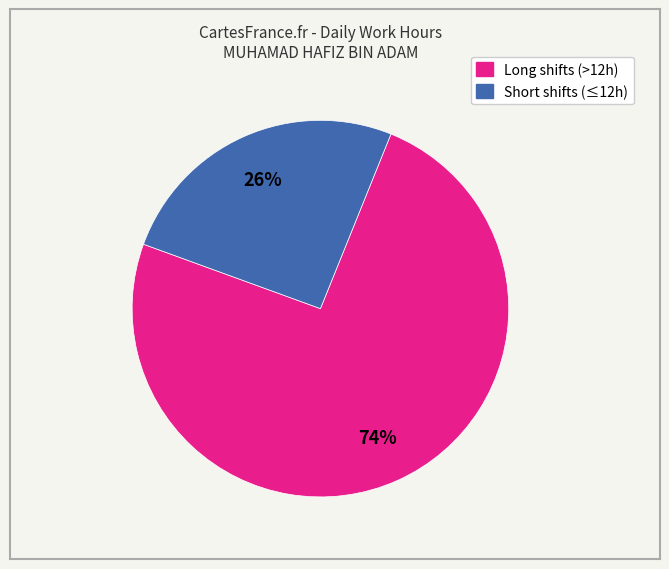

To the nearest percent, what is the average slice percentage?

50%